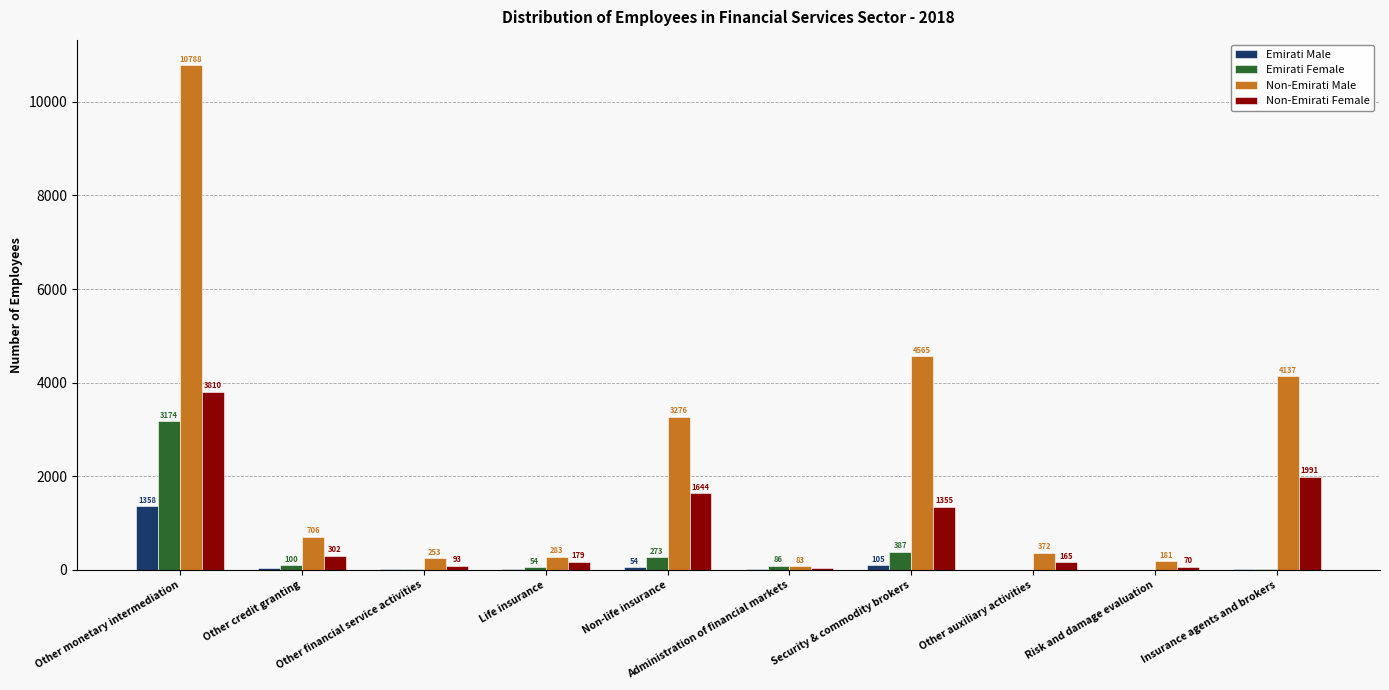

What is the greatest value displayed?

10788.0